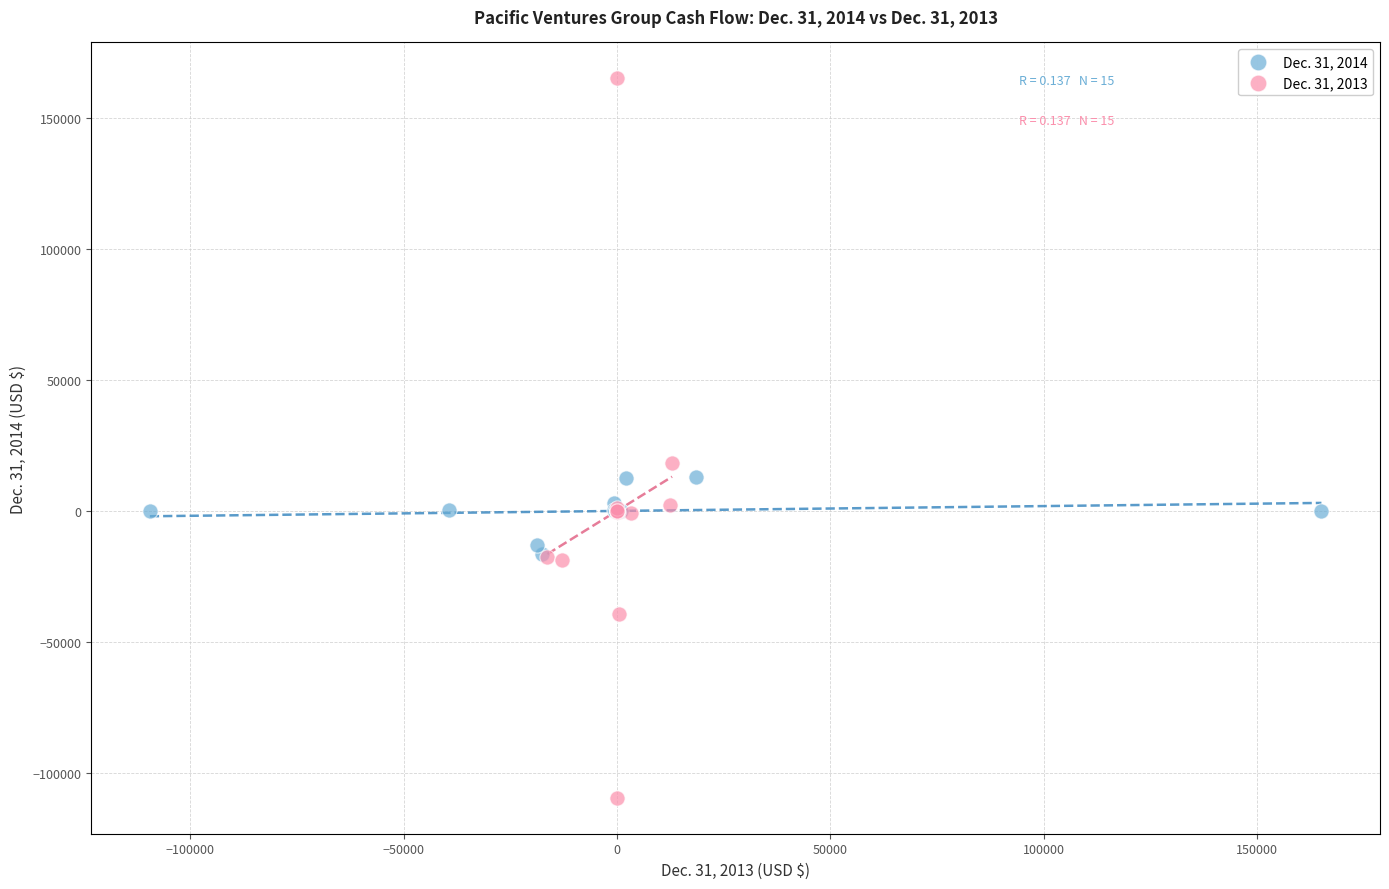

Which series contains the highest Y value?

Dec. 31, 2013